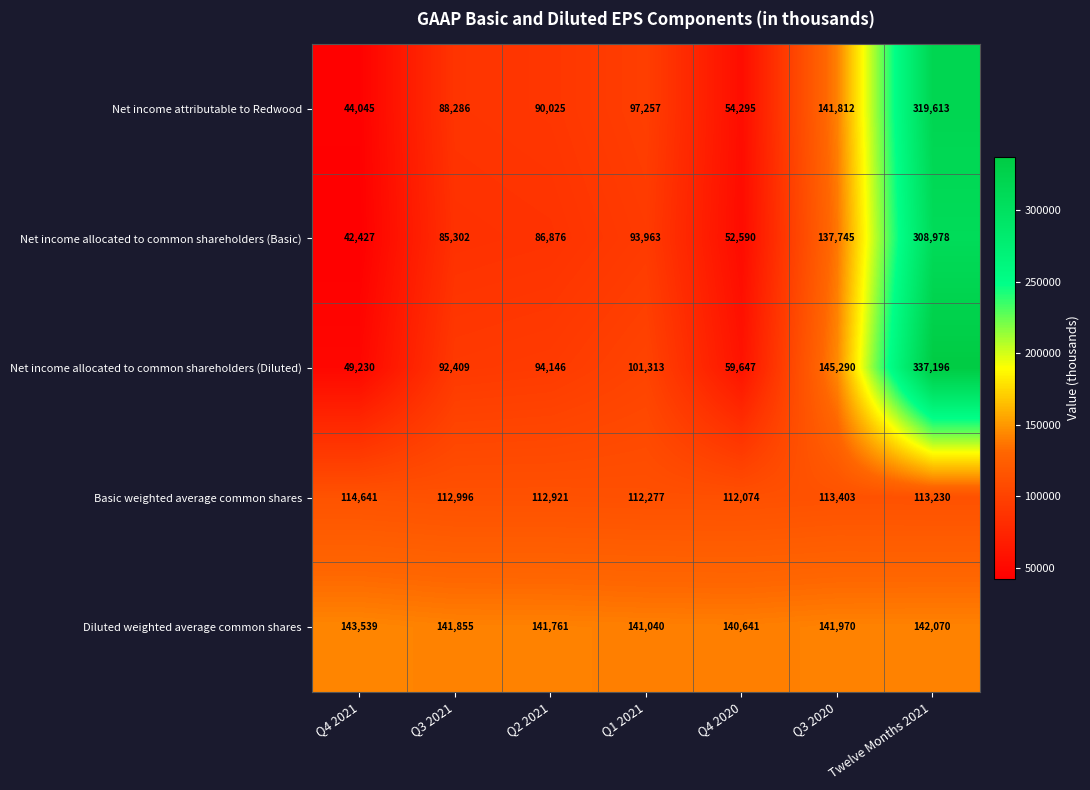

What is the maximum value for Basic weighted average common shares?

114641